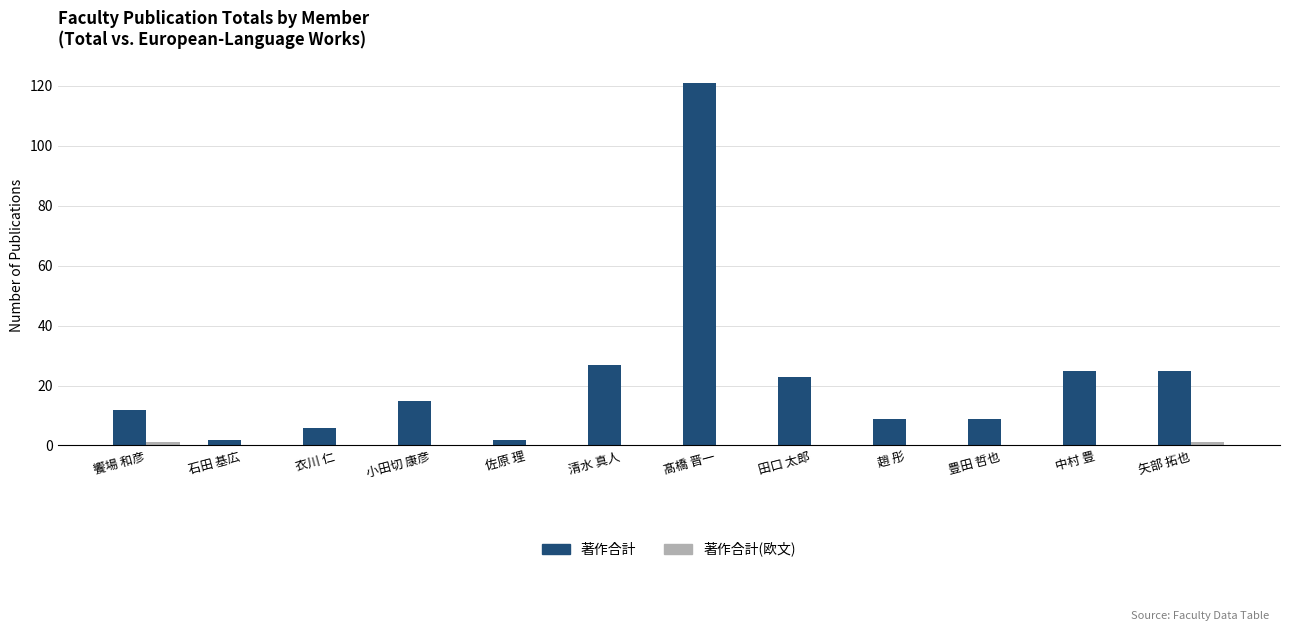

Does the chart contain stacked bars?

No